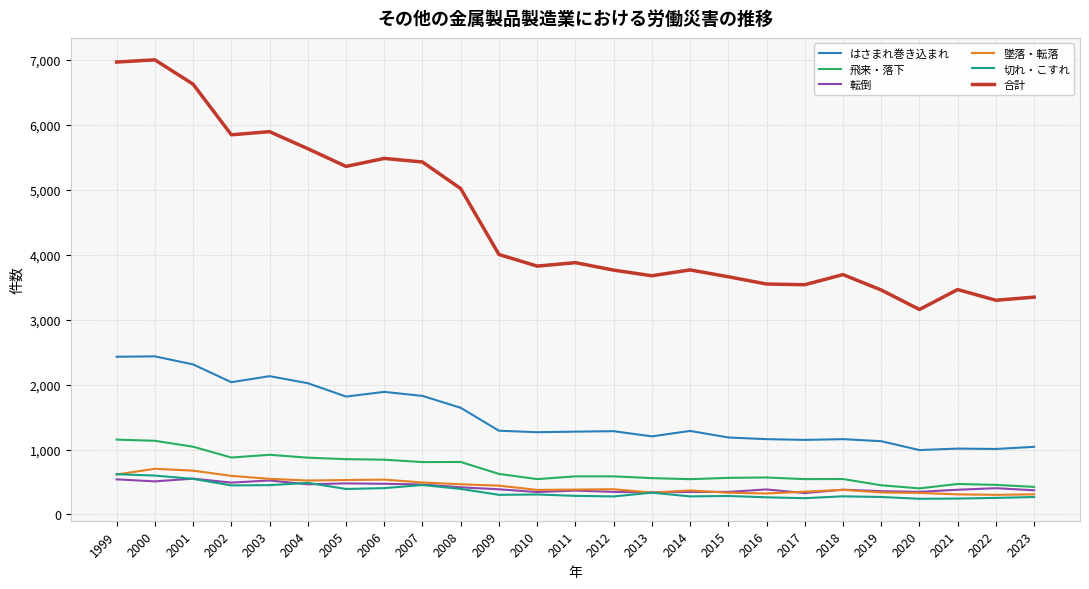

What is the minimum value shown in the chart?

242